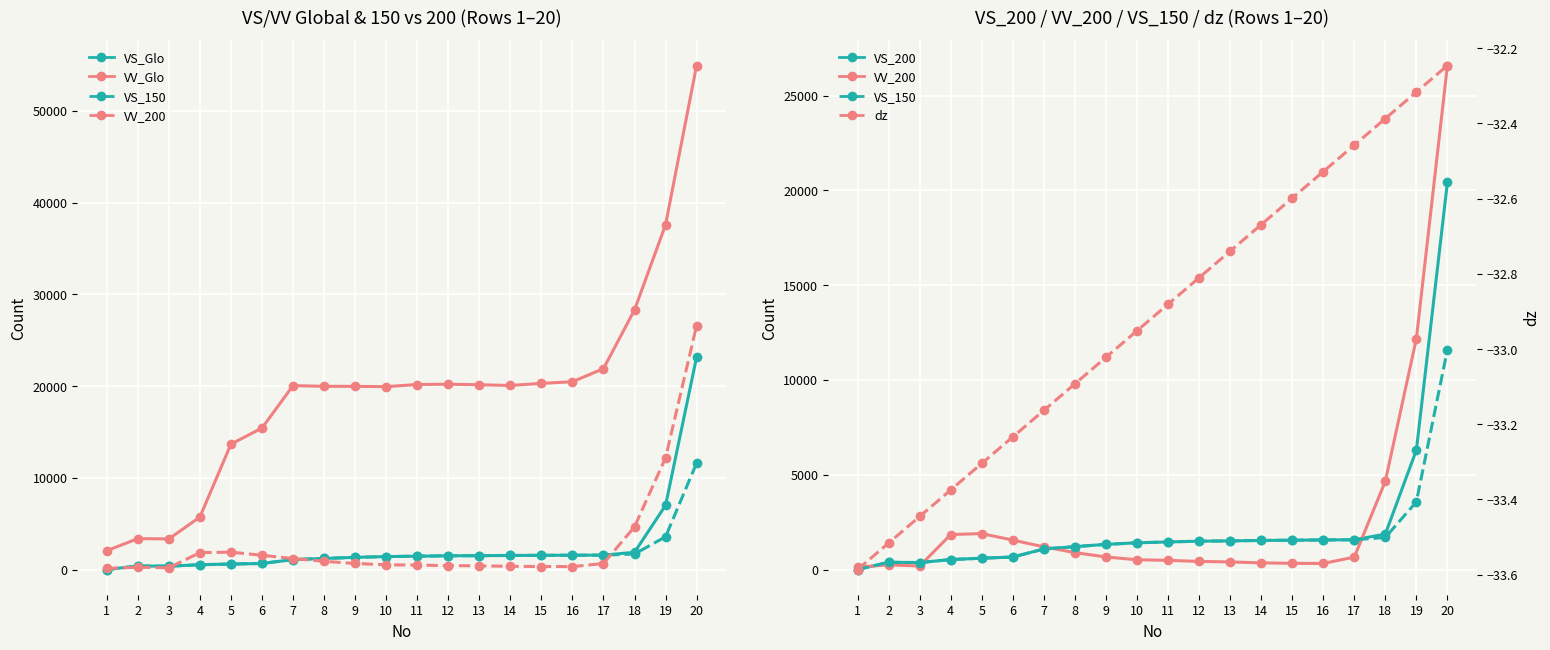

What is the sum of all dz values?

-658.3